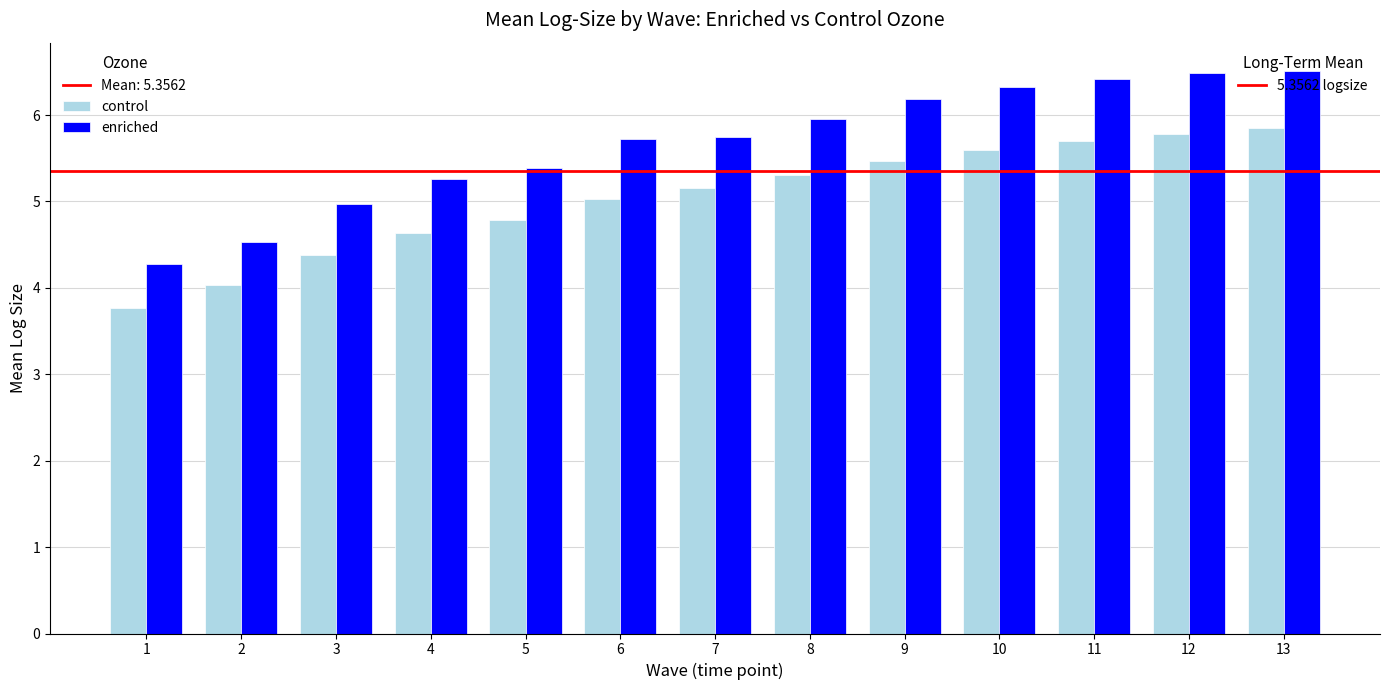

What is the greatest value displayed?

6.5